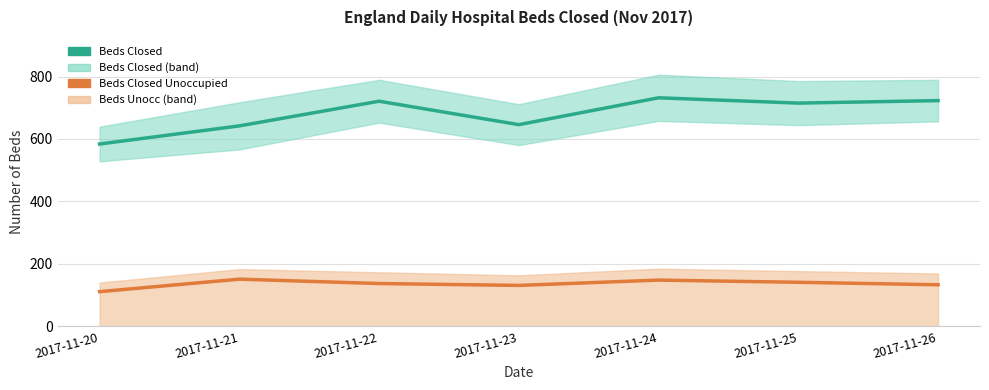

True or false: Beds Closed has a value of 732 at 2017-11-24.

True